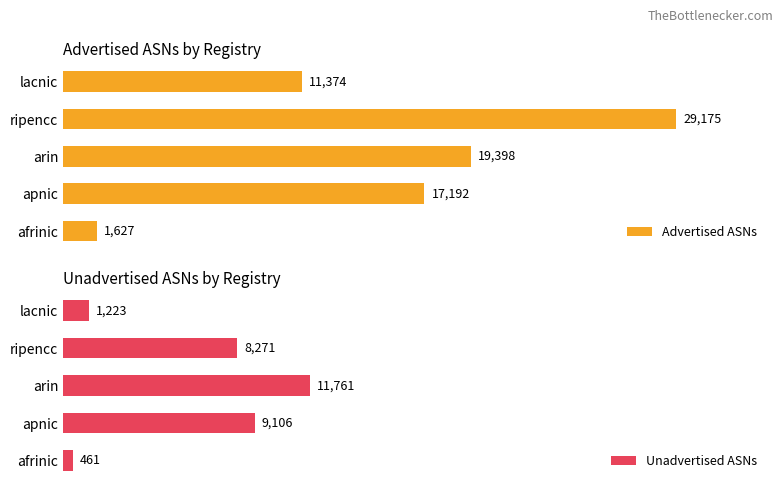

At which label is Advertised ASNs closest to 15401?

apnic